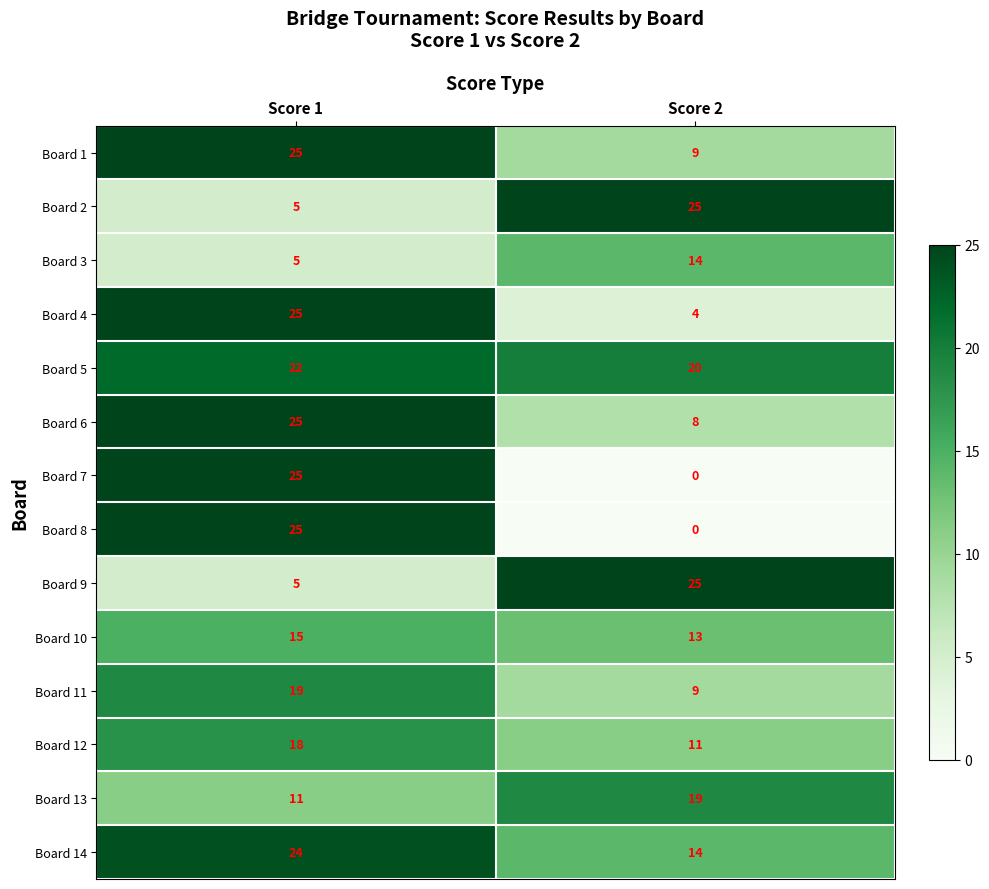

Rank the categories by Board 3 value from highest to lowest.

Score 2, Score 1